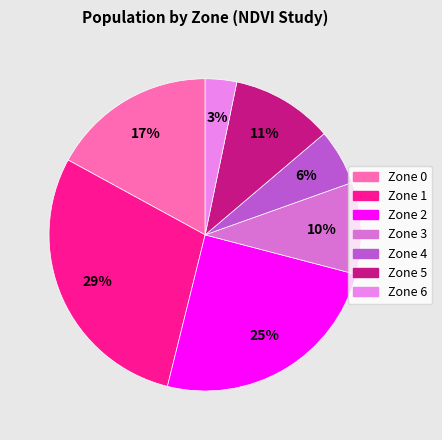

To the nearest percent, what is the average slice percentage?

14%